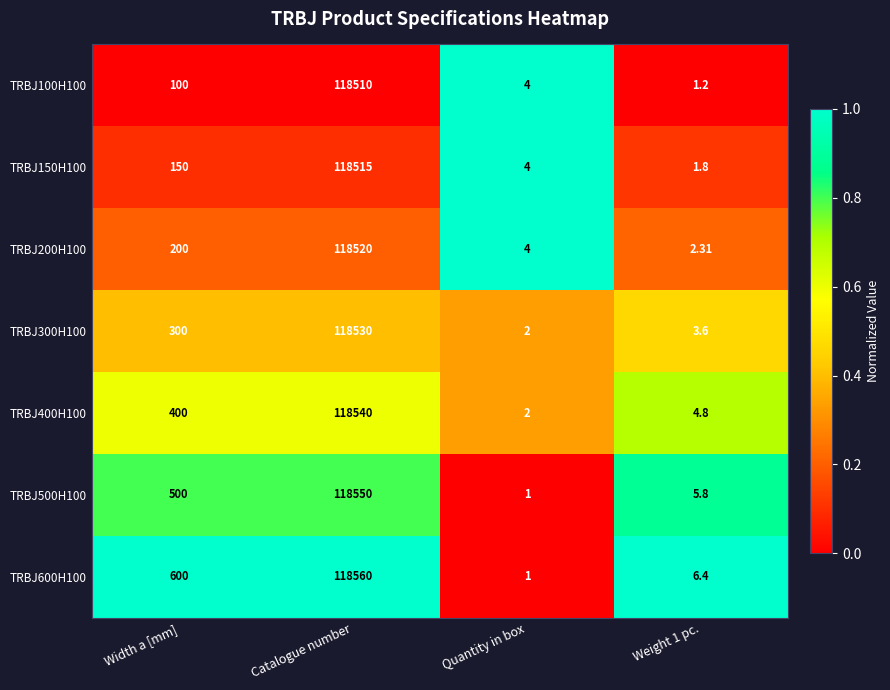

At which category is the sum across all series the highest?

Catalogue number